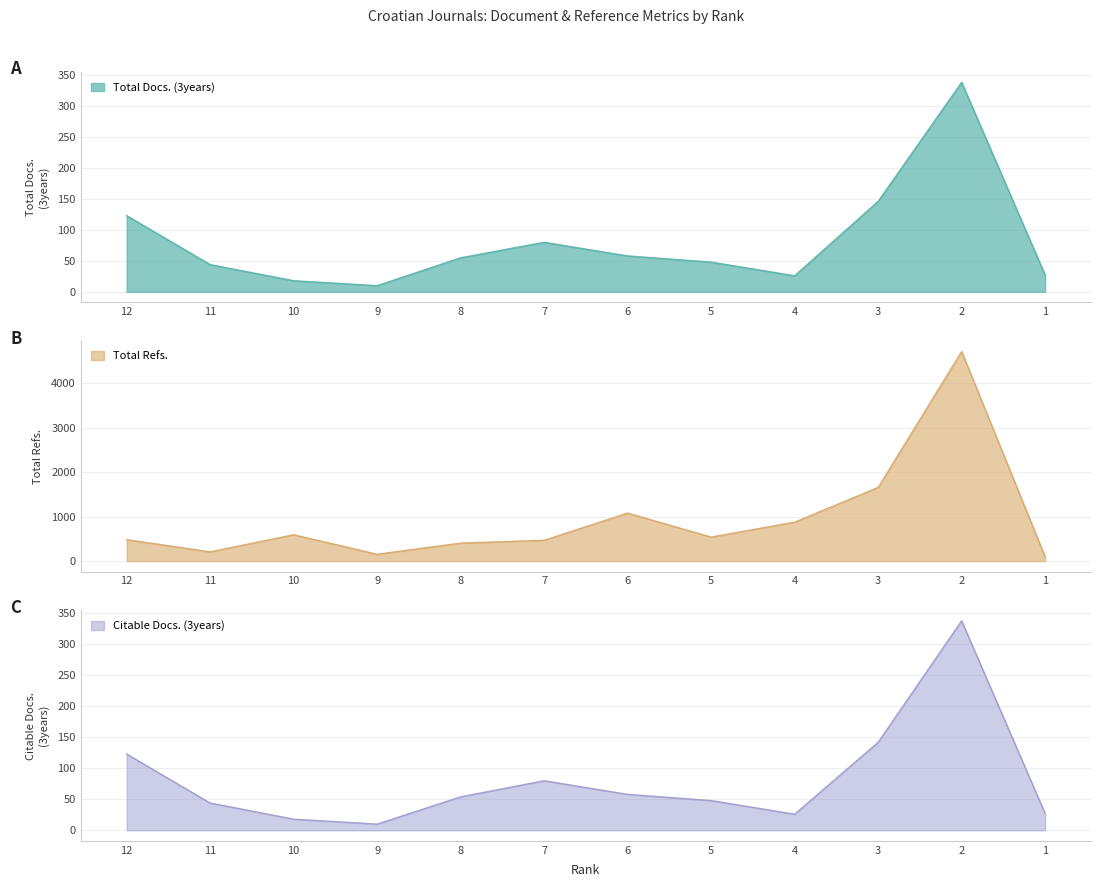

Reading left to right, list all the values displayed in this chart.

Total Docs. (3years): 12=123	11=44	10=18	9=10	8=55	7=80	6=58	5=48	4=26	3=146	2=338	1=27
Total Refs.: 12=483	11=208	10=593	9=154	8=405	7=468	6=1080	5=540	4=876	3=1657	2=4712	1=97
Citable Docs. (3years): 12=123	11=44	10=18	9=10	8=54	7=80	6=58	5=48	4=26	3=142	2=338	1=27